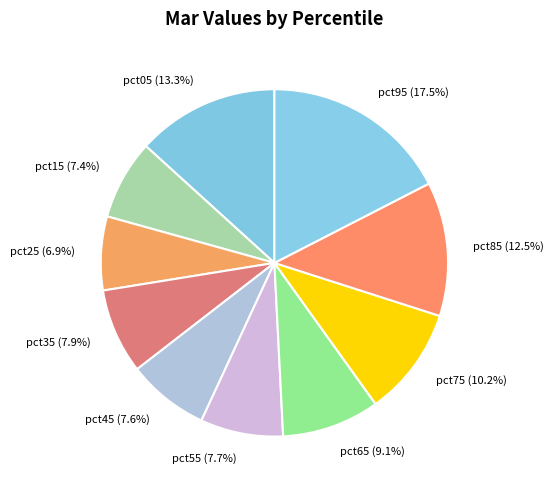

What percentage is the pct45 slice, to the nearest percent?

8%